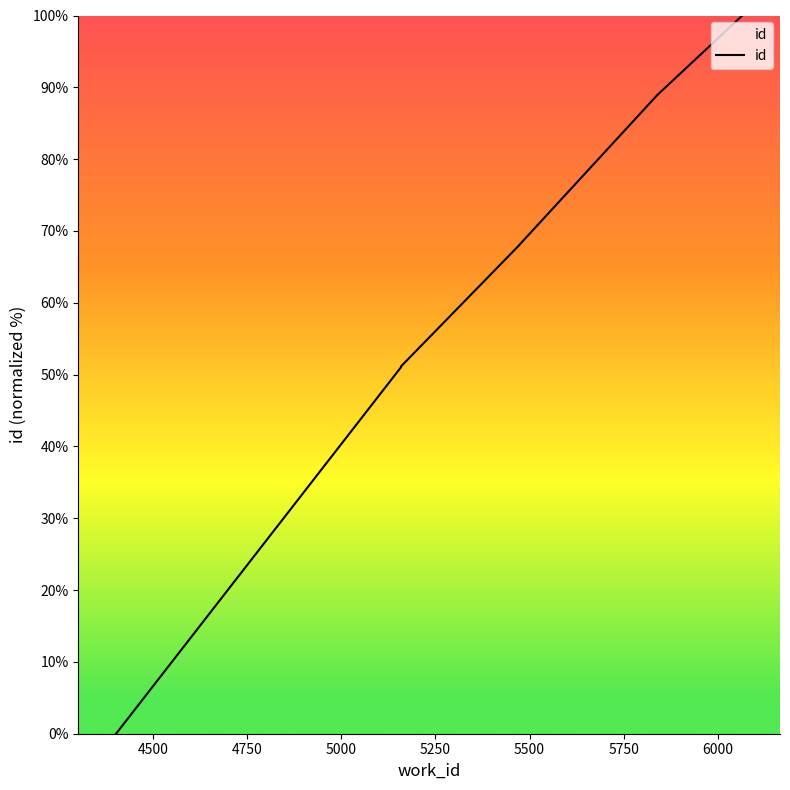

What is the value of the 7th point from the left?

88.9